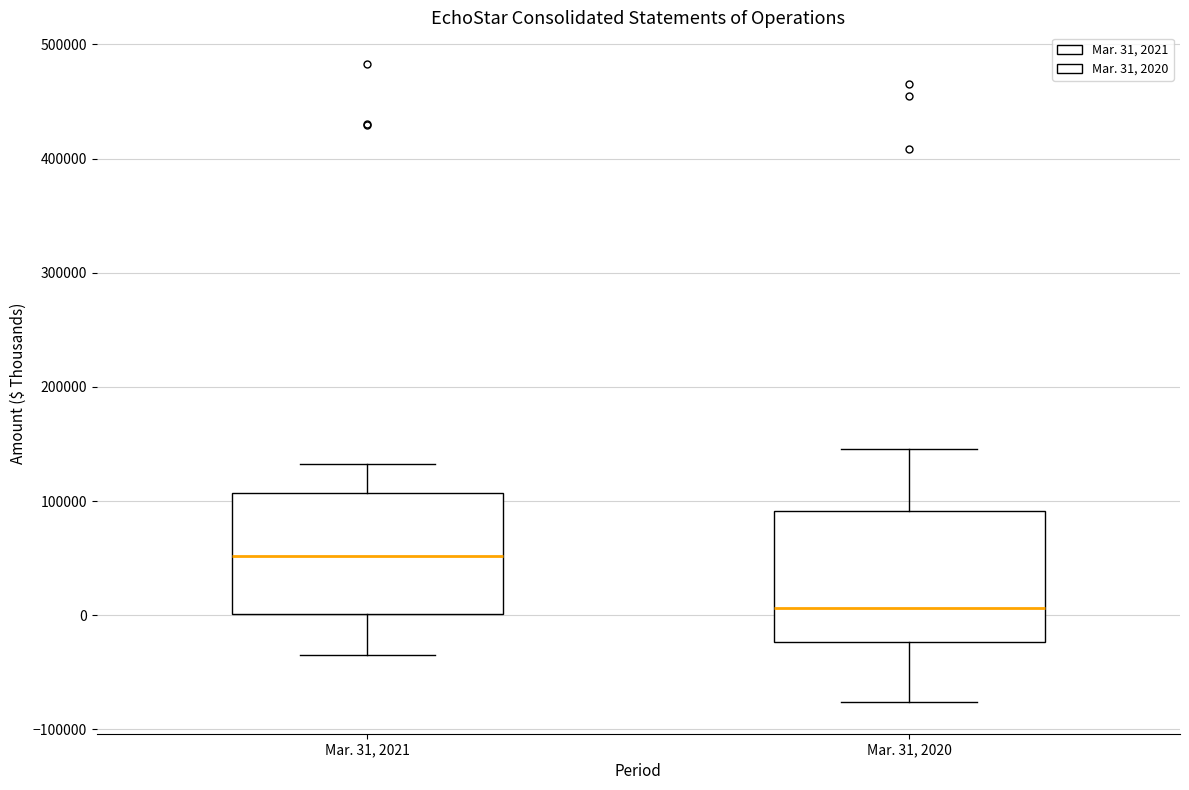

Which box has the lowest median line?

Mar. 31, 2020